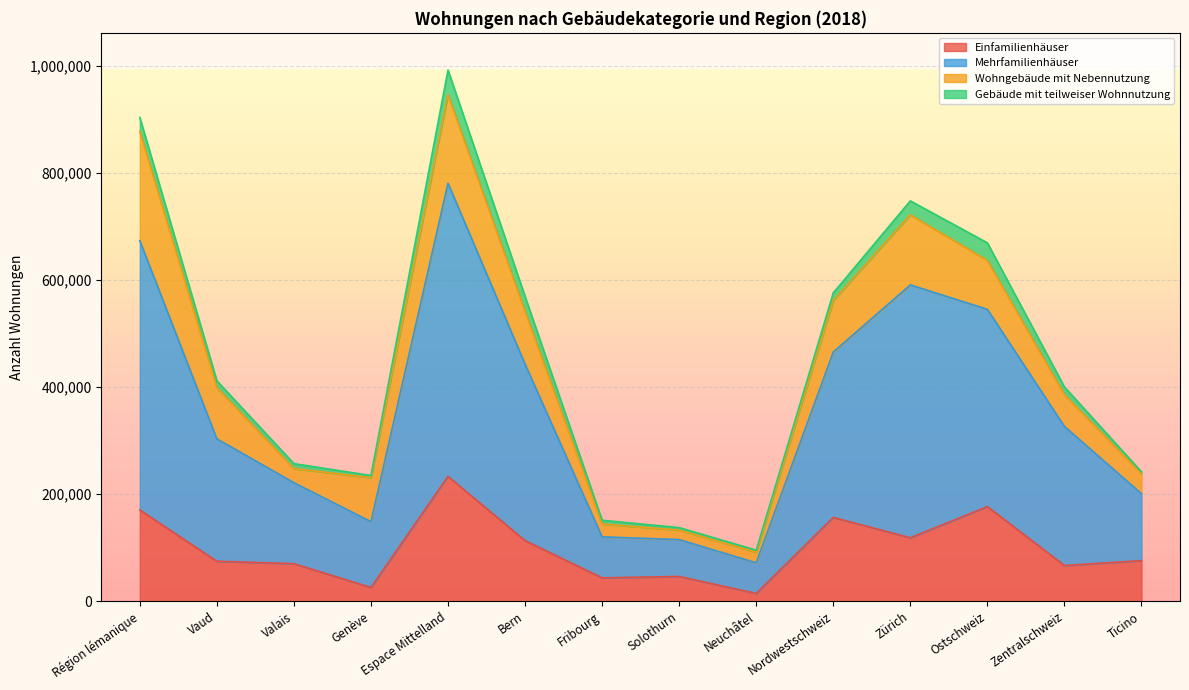

What is the maximum value shown in the chart?

991701